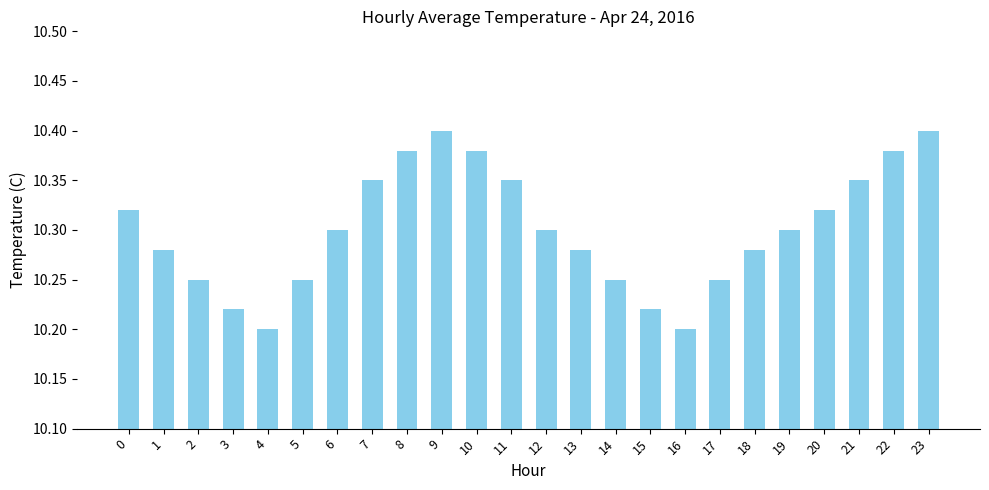

True or false: the data shows 10.4 at 10.

True